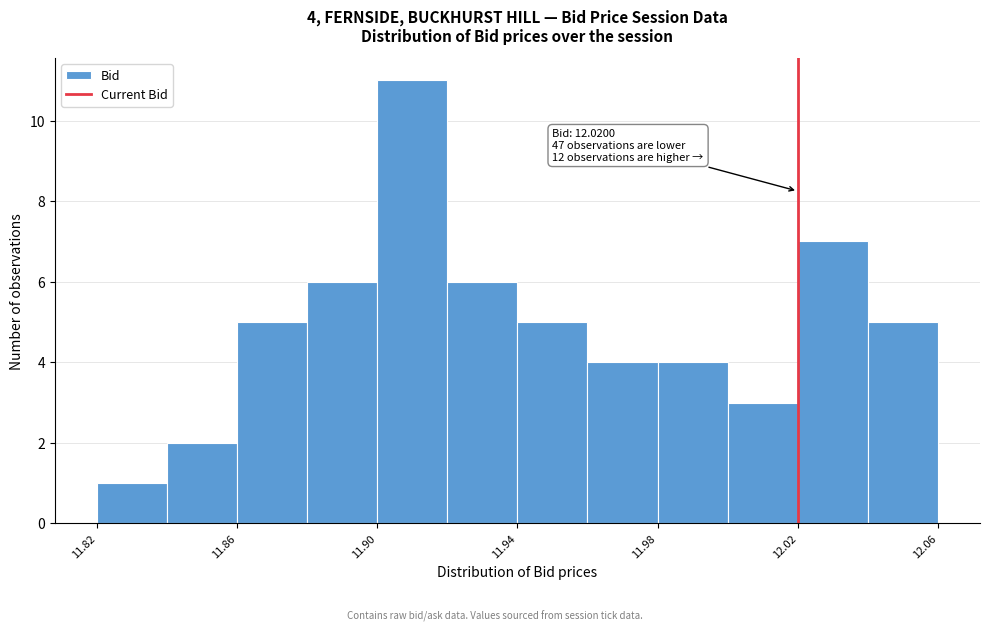

Over which range of the x-axis is the bar tallest?

11.90 to 11.92